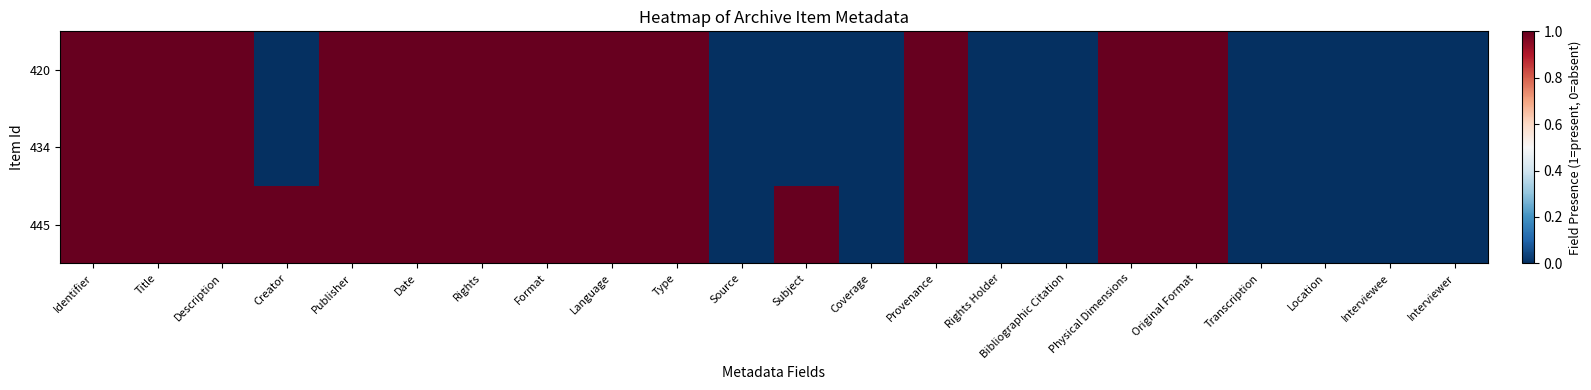

Which has a higher value, Provenance or Subject?

Provenance